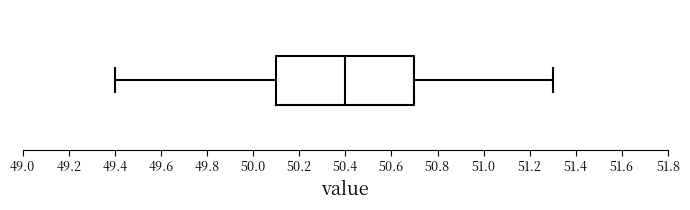

Read this box plot against the x-axis: the position of the median line, the range covered by the box, and the ends of both whiskers. The values are not printed on the chart, so give them approximately, as read against the axis.

median 50.4, box 50.1 to 50.7, whiskers 49.4 to 51.3